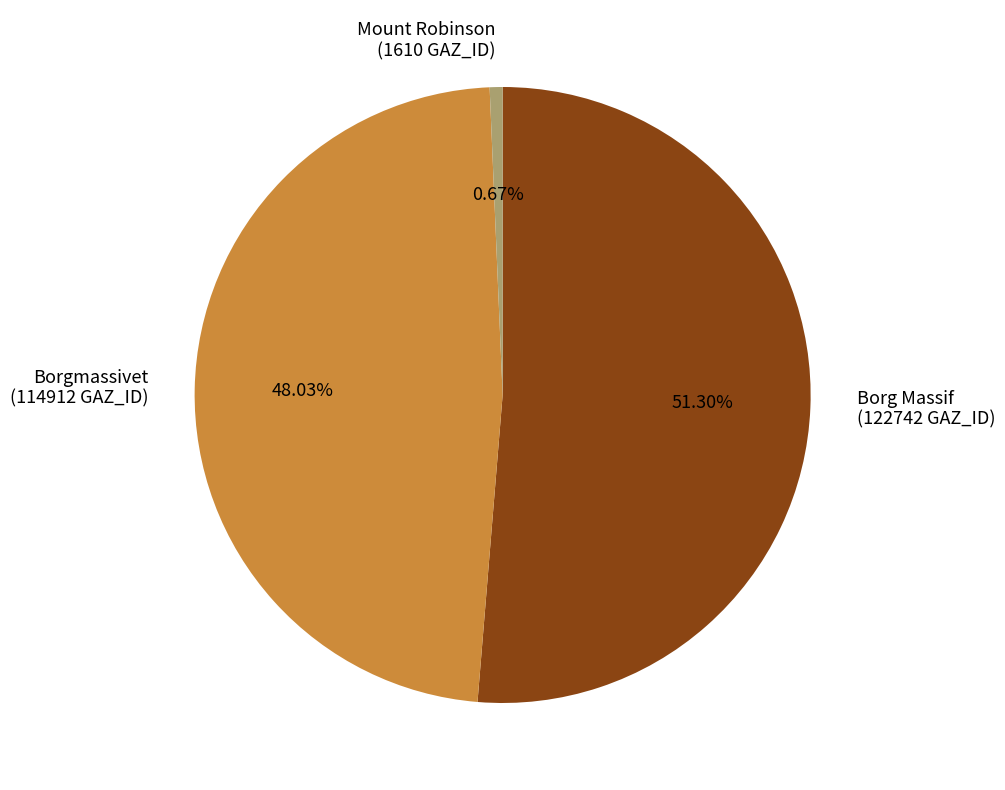

Does any single category account for the majority?

Yes